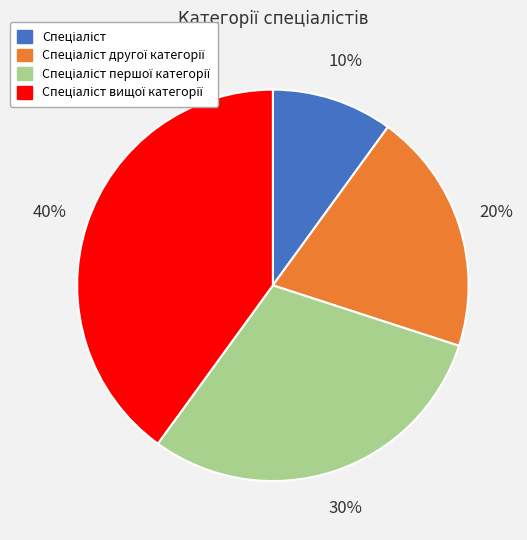

To the nearest percent, what is the average slice percentage?

25%